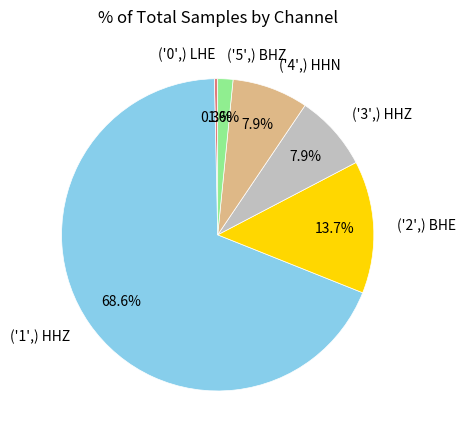

Count the number of slices in the pie.

6